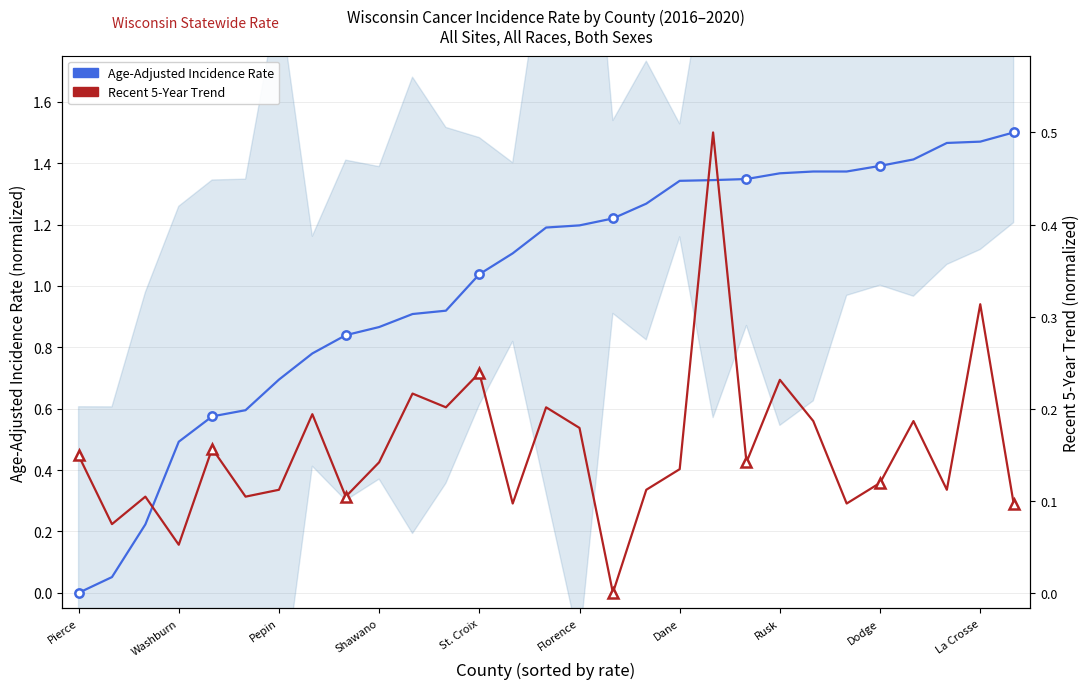

What is the value of the Age-Adjusted Incidence Rate point at the 23rd from the left?

1.4